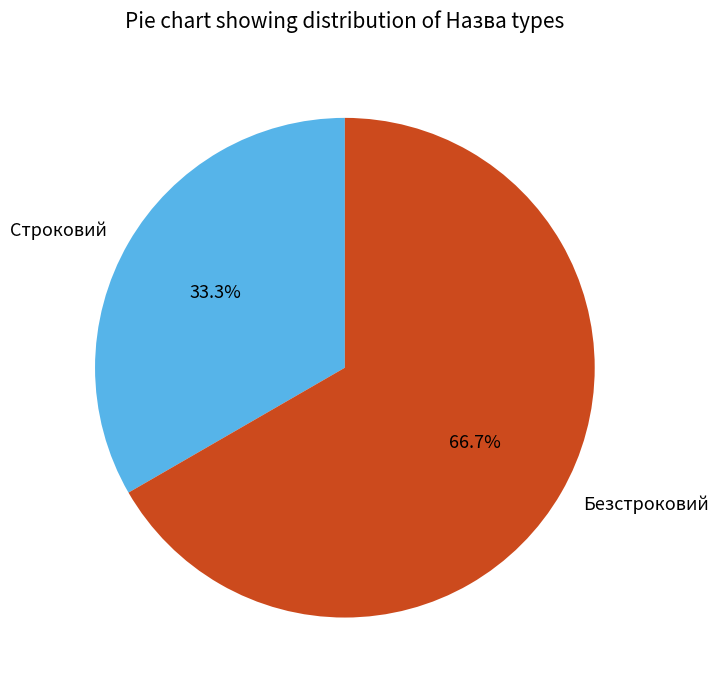

Which category has the biggest portion of the pie?

Безстроковий